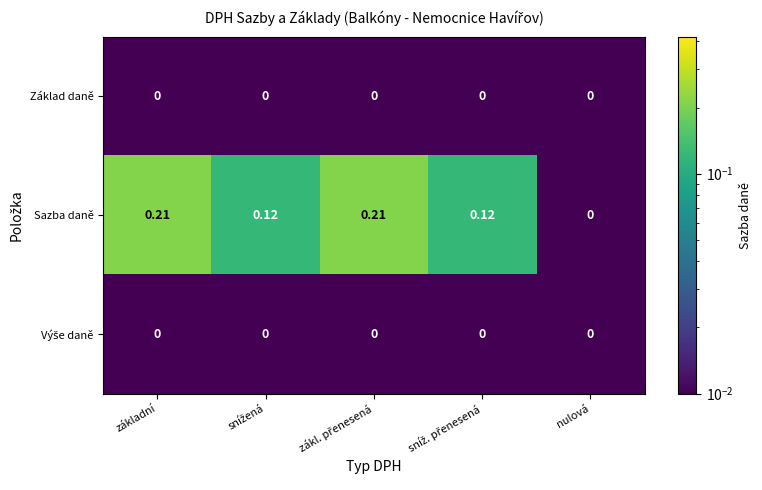

Which series has the largest total across all categories?

Sazba daně